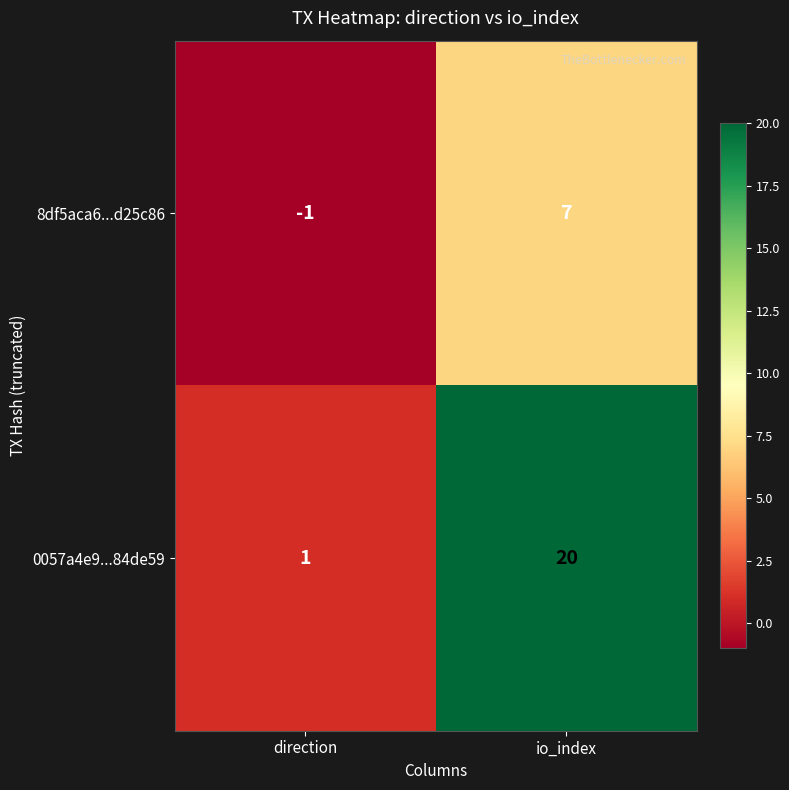

Which series has the largest range (max minus min)?

0057a4e9...84de59